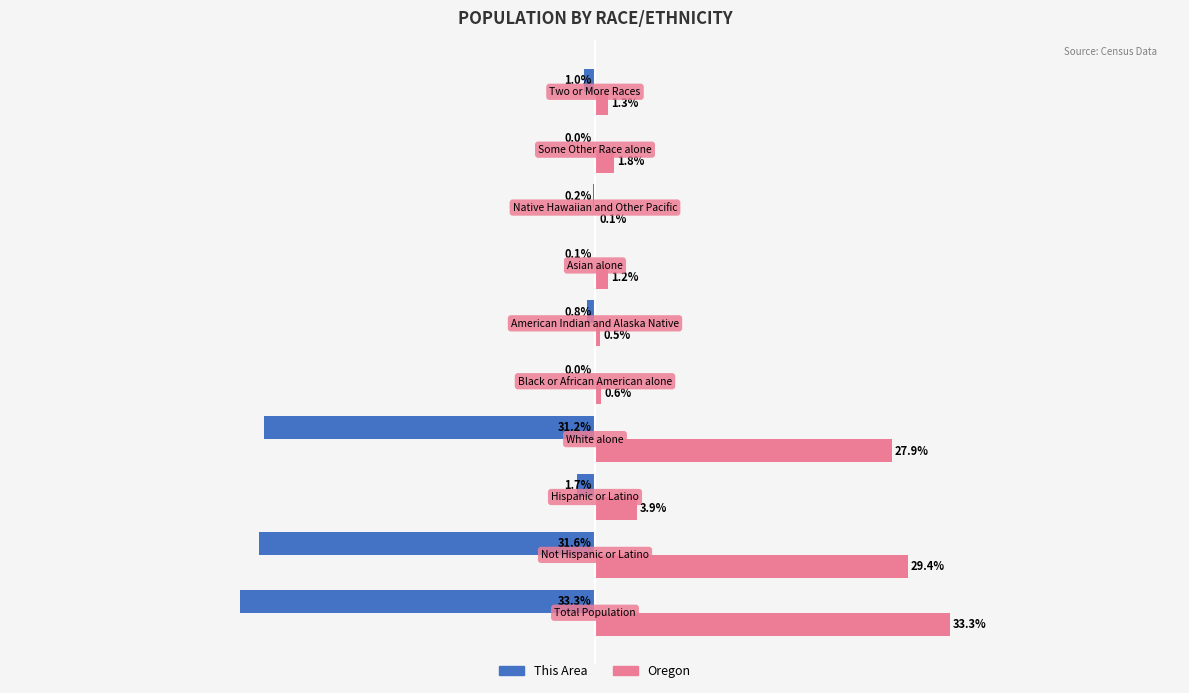

What are all the series names shown in the legend?

This Area, Oregon